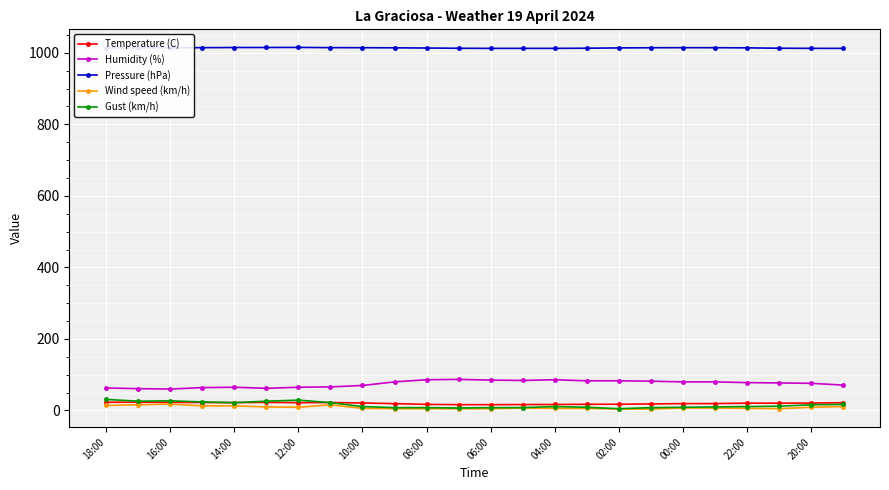

What is the sum of all Gust (km/h) values?

365.0